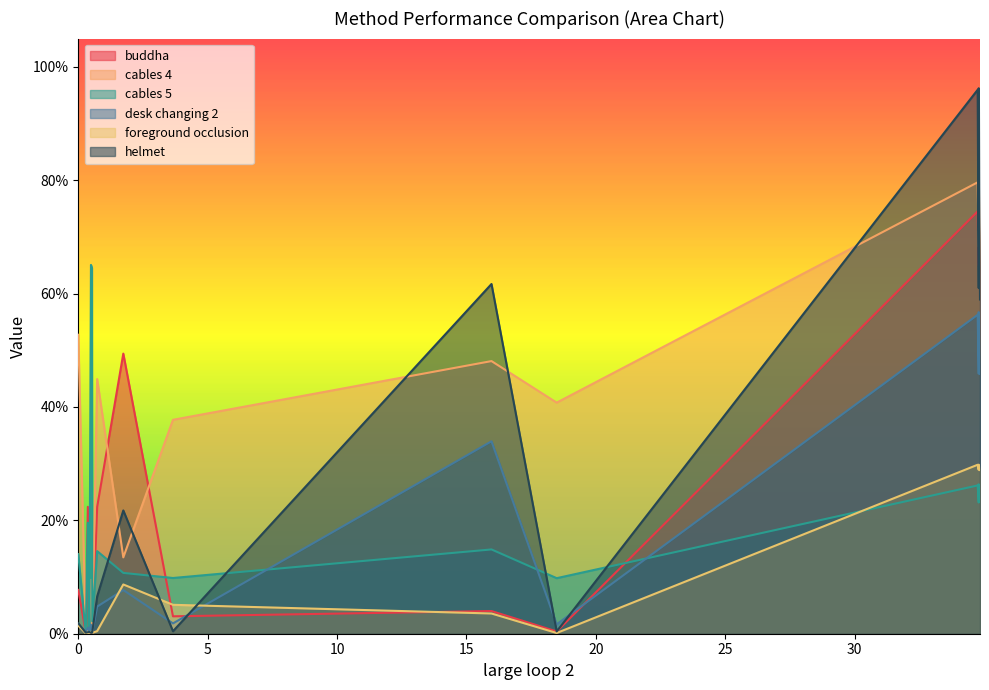

Reading left to right, transcribe all the data shown in this chart.

buddha: 0.2	22.4	0.5	0.1	0.2	0.1	22.4	49.4	3.1	4.0	0.4	74.5	65.0	72.6	64.1	7.7
cables 4: 0.2	0.4	0.4	9.5	7.2	0.2	44.9	13.5	37.7	48.1	40.8	79.6	68.2	79.4	67.8	52.8
cables 5: 0.1	19.6	0.3	65.1	64.5	2.2	14.6	10.7	9.8	14.9	9.8	26.2	23.1	26.4	24.0	14.1
desk changing 2: 0.5	1.1	0.6	1.6	0.3	0.2	4.8	7.7	1.8	34.0	1.7	56.3	45.9	56.7	45.9	1.6
foreground occlusion: 0.1	0.1	0.1	0.3	0.3	0.1	0.5	8.7	5.1	3.6	0.1	29.8	28.9	29.8	28.9	1.4
helmet: 0.2	0.3	0.3	0.2	0.2	0.3	6.6	21.8	0.4	61.7	0.4	96.0	61.0	96.2	59.0	1.8